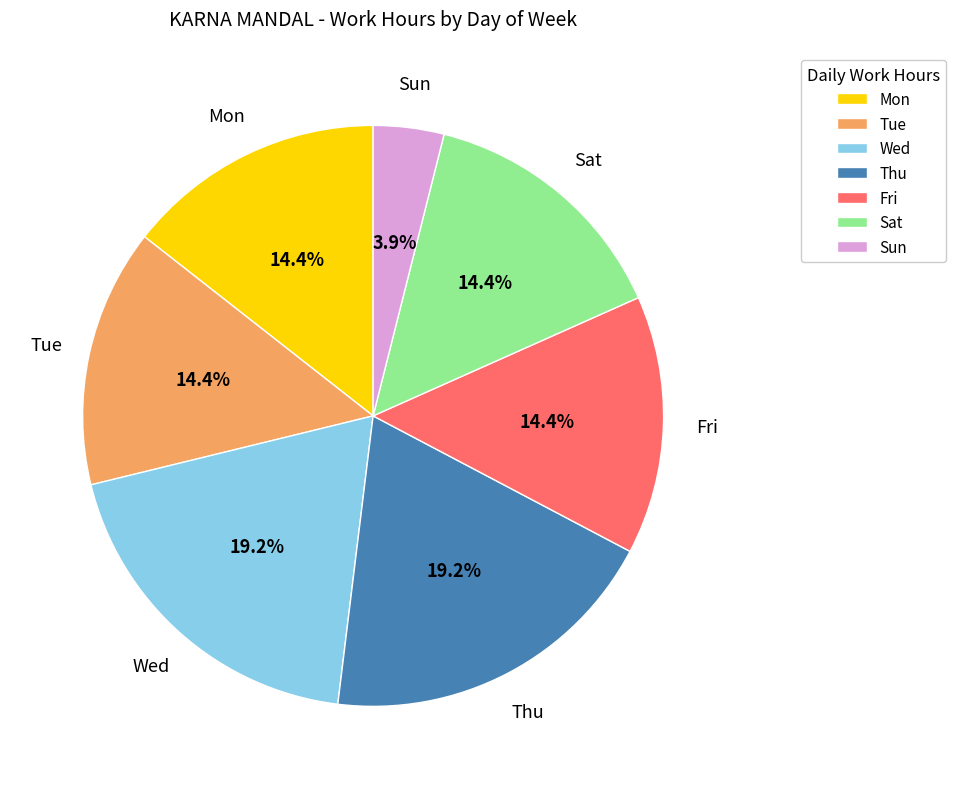

What is the ratio of the value at Sat to the value at Tue?

1.0